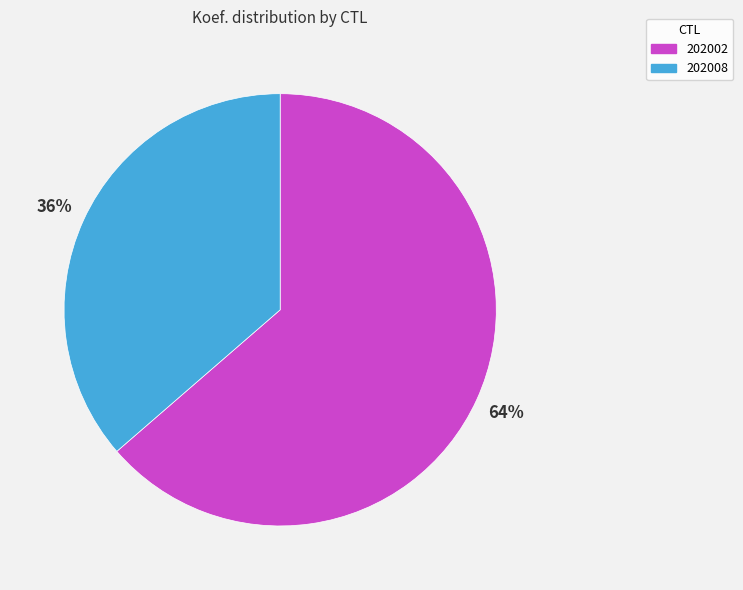

Rank the categories by value from highest to lowest.

202002, 202008